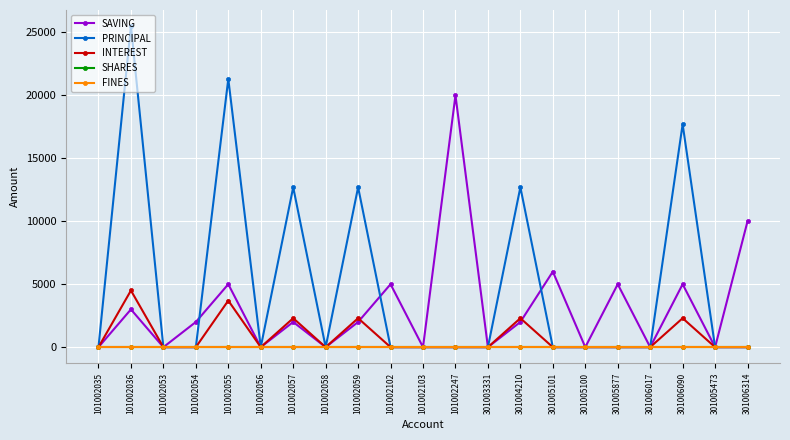

Between 301006314 and 101002247, which is larger?

101002247